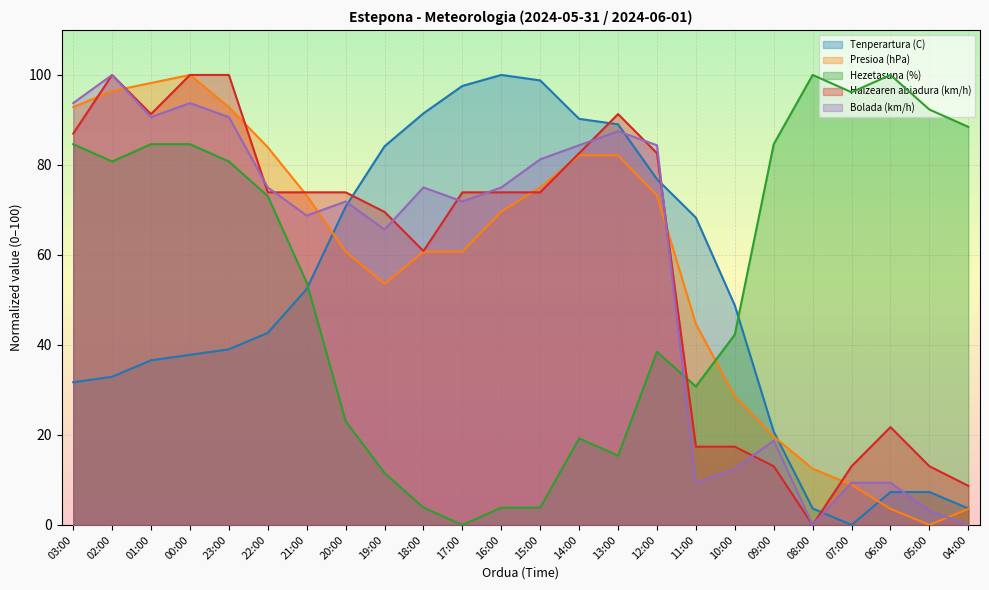

What is the value of the Tenperartura (C) point at the 16th from the left?

76.8